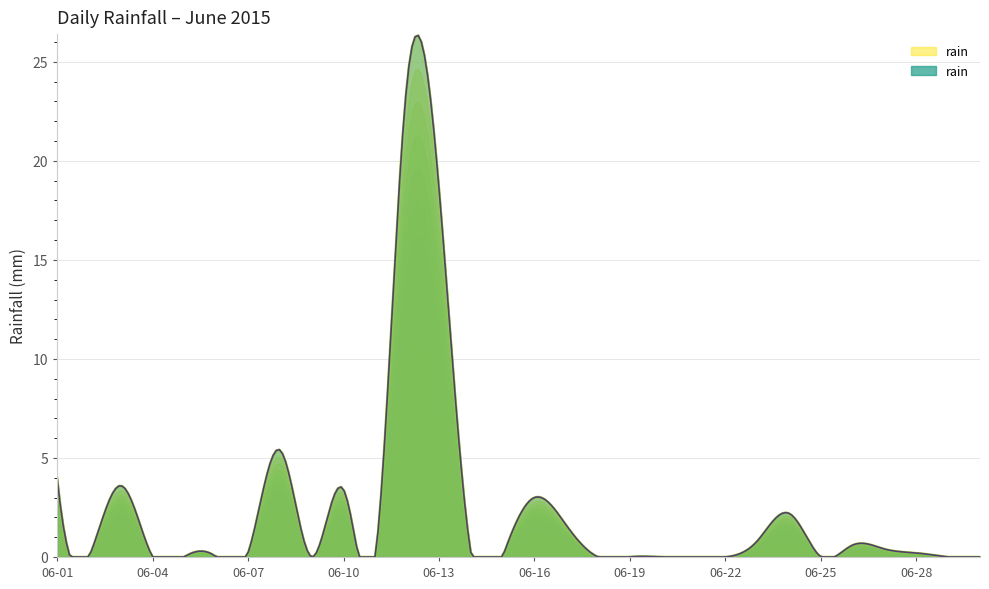

Which category has the lowest value across all series?

2015-06-02